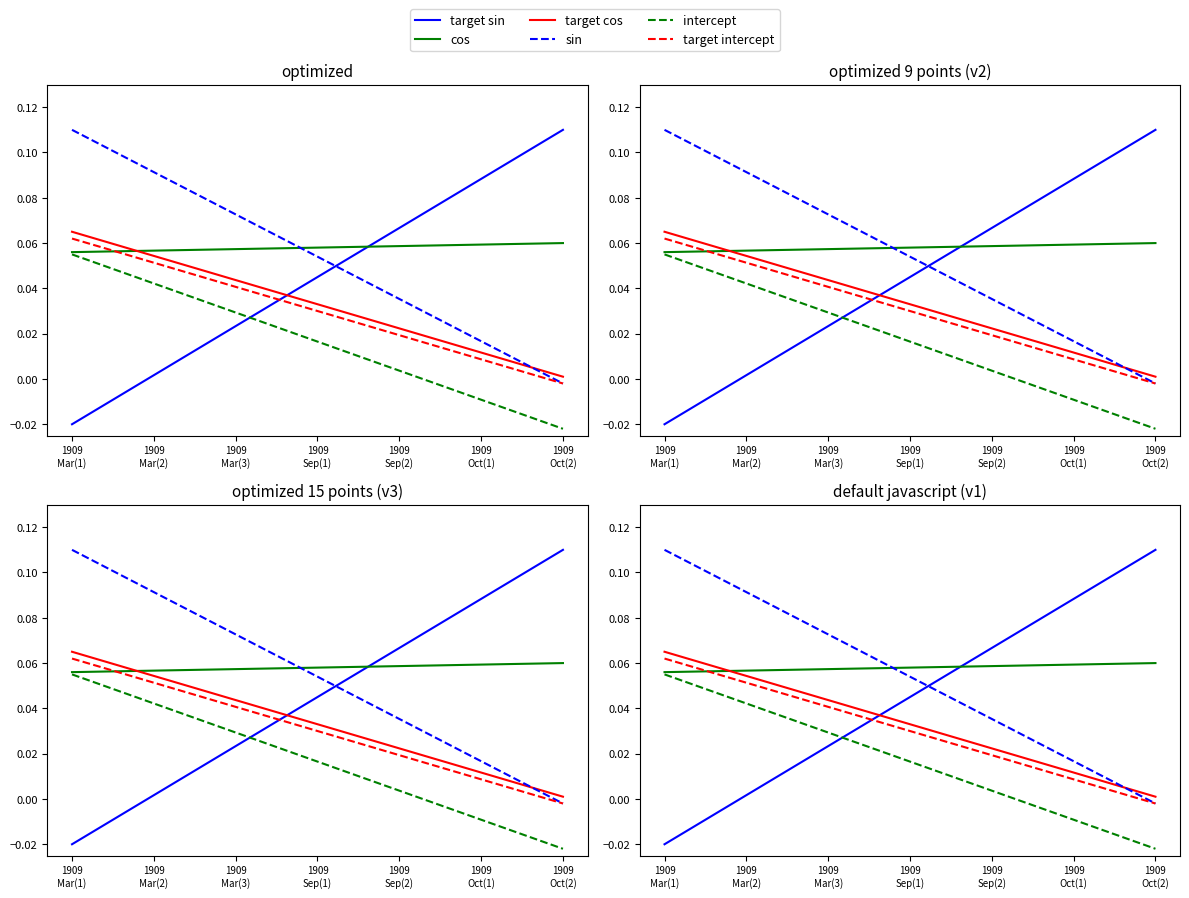

List the labels in order of target sin value, largest first.

1909
Oct(2), 1909
Oct(1), 1909
Sep(2), 1909
Sep(1), 1909
Mar(3), 1909
Mar(2), 1909
Mar(1)